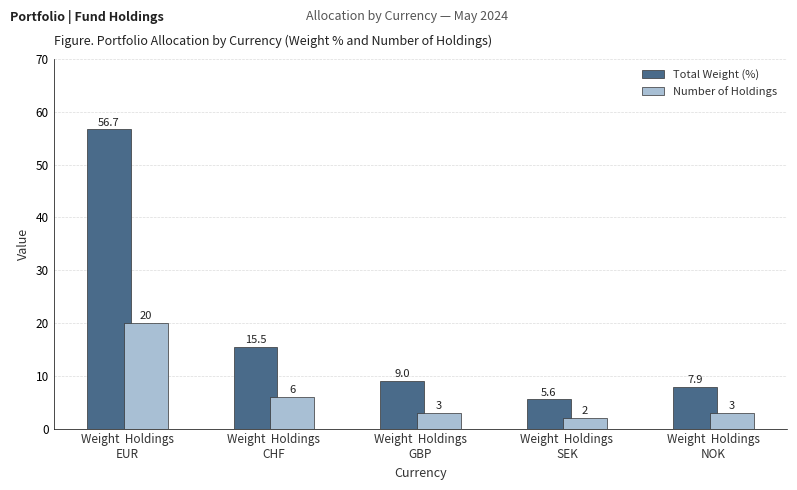

Which series changed the most between Weight  Holdings
GBP and Weight  Holdings
SEK?

Total Weight (%)